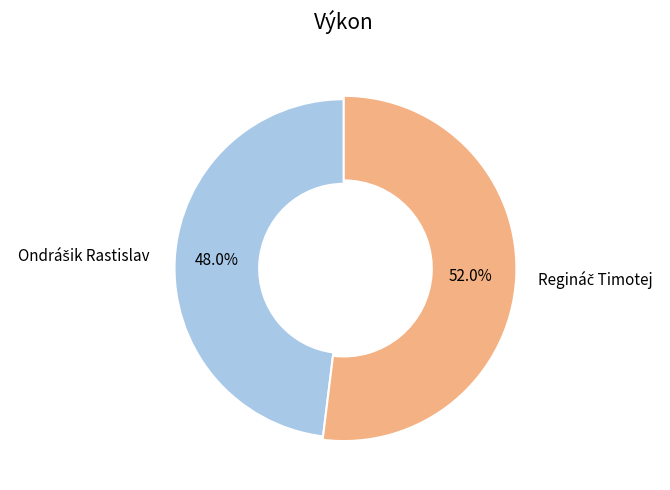

To the nearest percent, what is the difference between the largest and smallest slice percentages?

4%